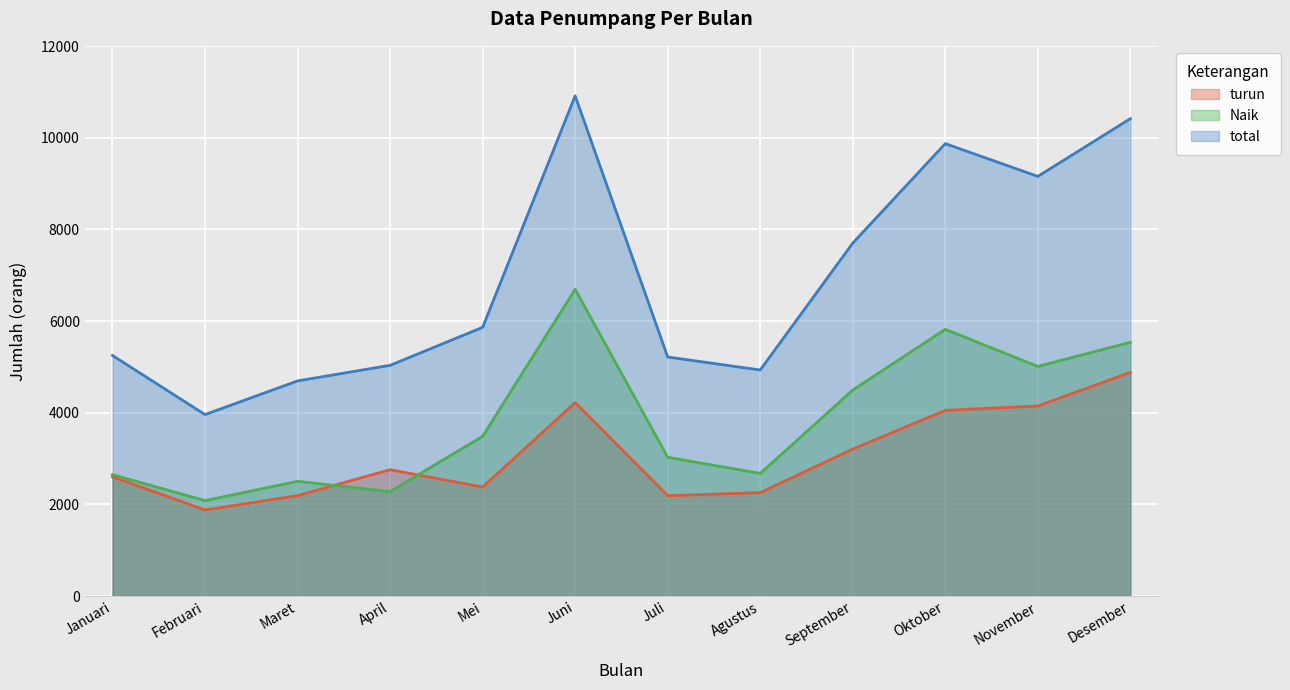

At how many categories does at least one series exceed 5932?

5